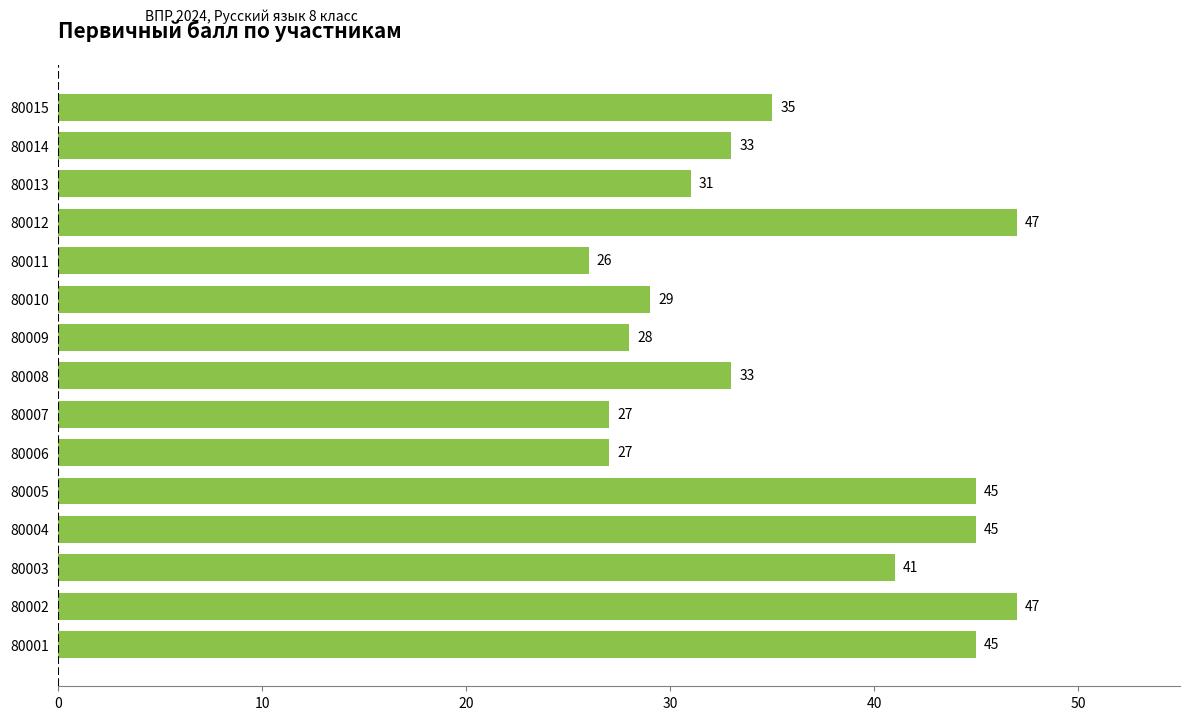

How many bars are there in total?

15